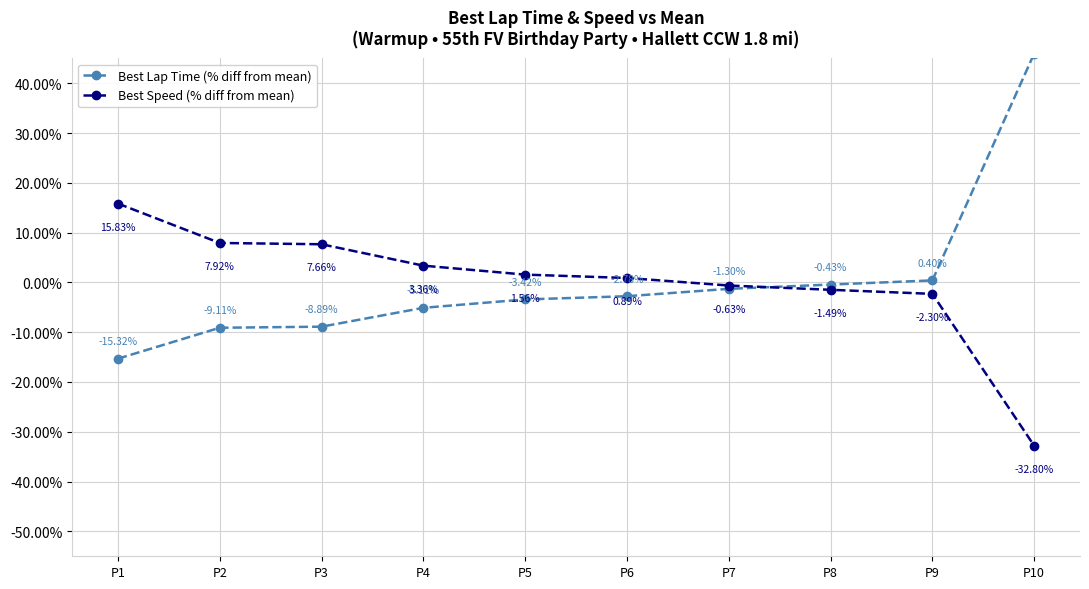

The Best Speed (% diff from mean) series shows 1.8 at P2. True or false?

False